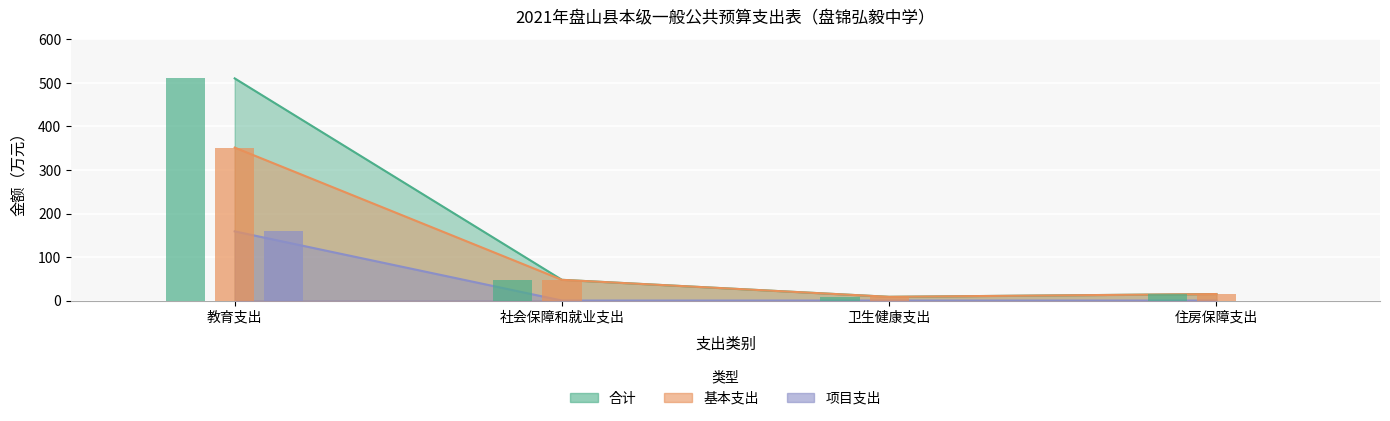

What is the difference between the highest and lowest values at 教育支出?

351.5